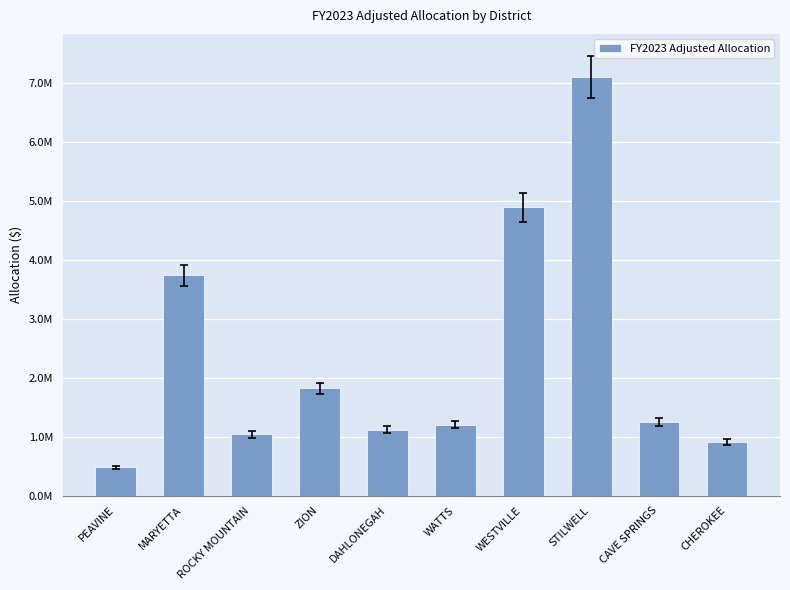

At which label does the data first exceed 1248529?

MARYETTA